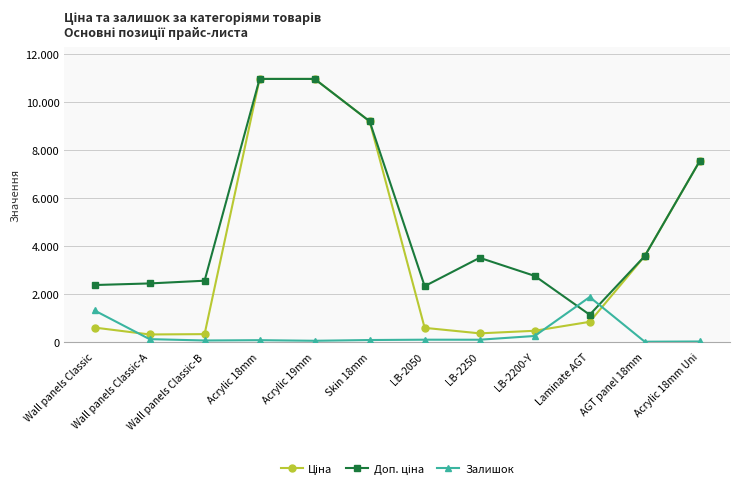

What is the difference between the Доп. ціна values at LB-2200-Y and AGT panel 18mm?

826.1